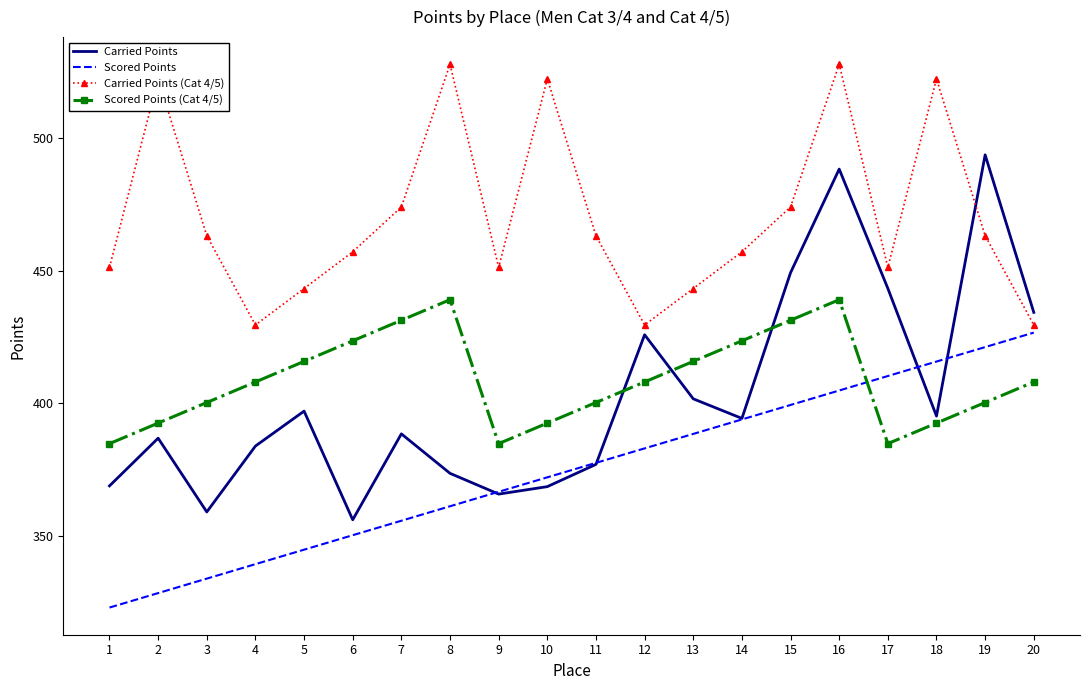

Where is the first local minimum for Carried Points?

3